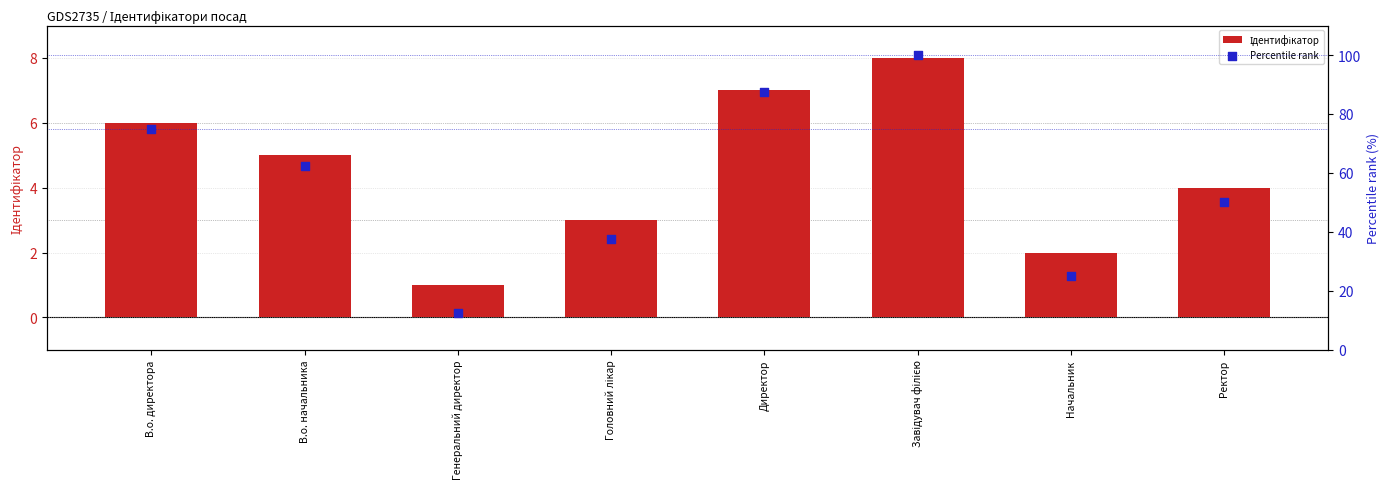

At how many categories does at least one series exceed 30?

6